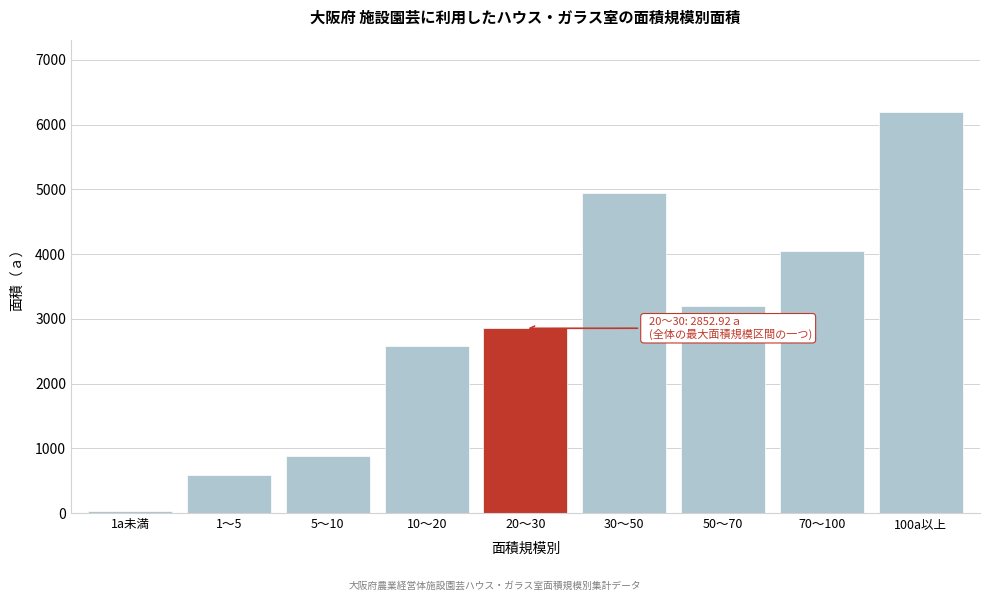

Reading left to right, transcribe all the data shown in this chart.

38.3	586.2	879.9	2577.1	2852.9	4945.9	3195.0	4041.3	6195.6